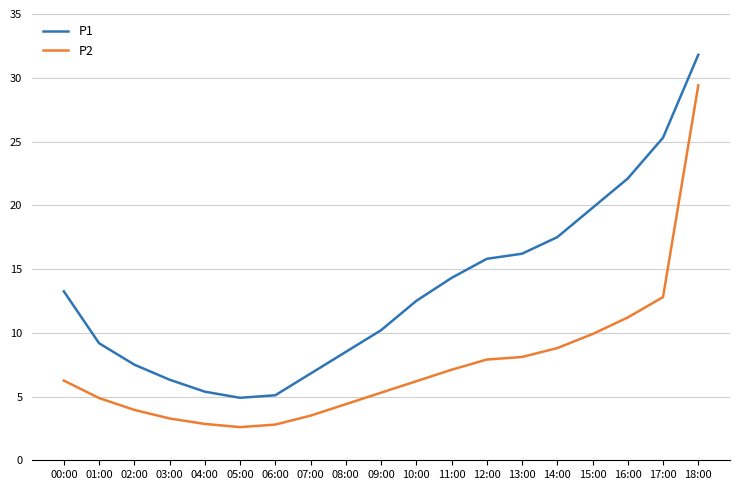

List the series in order of their overall mean, lowest first.

P2, P1